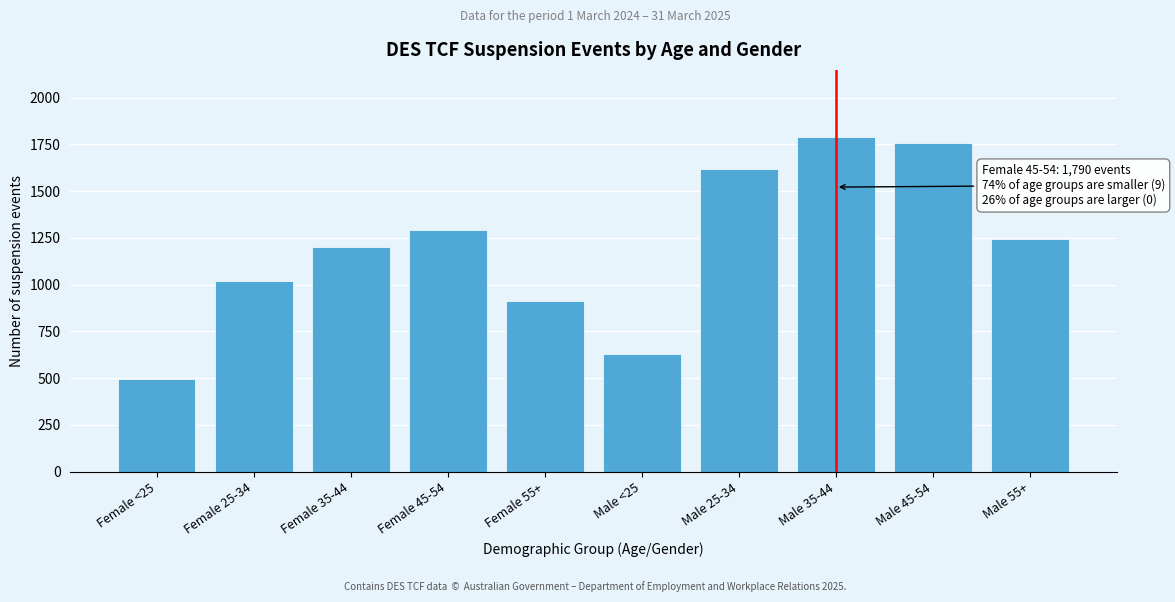

Reading left to right, list all the values displayed in this chart.

495	1020	1200	1290	915	630	1620	1790	1755	1245